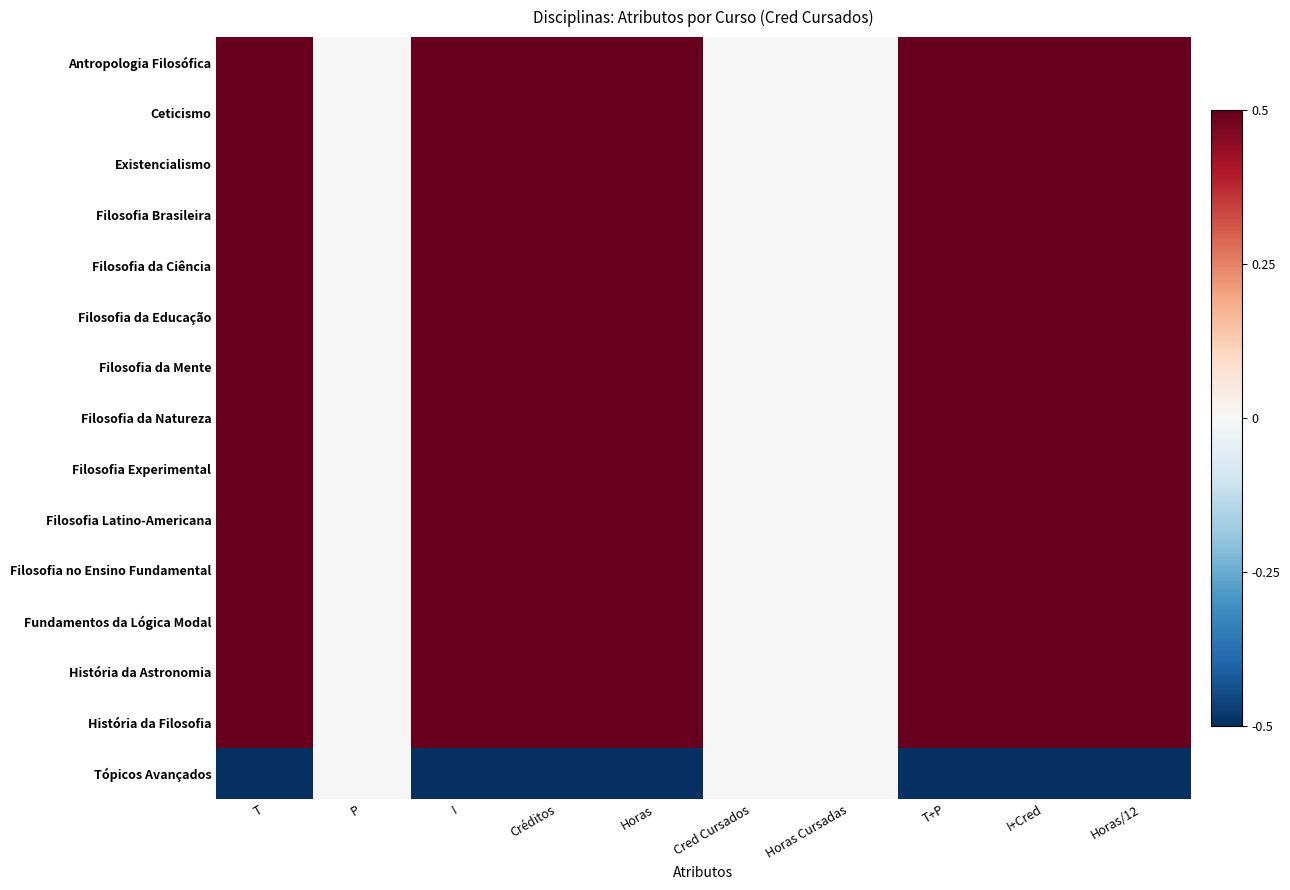

List the series in order of their peak value, lowest first.

Tópicos Avançados, Antropologia Filosófica, Ceticismo, Existencialismo, Filosofia Brasileira, Filosofia da Ciência, Filosofia da Educação, Filosofia da Mente, Filosofia da Natureza, Filosofia Experimental, Filosofia Latino-Americana, Filosofia no Ensino Fundamental, Fundamentos da Lógica Modal, História da Astronomia, História da Filosofia